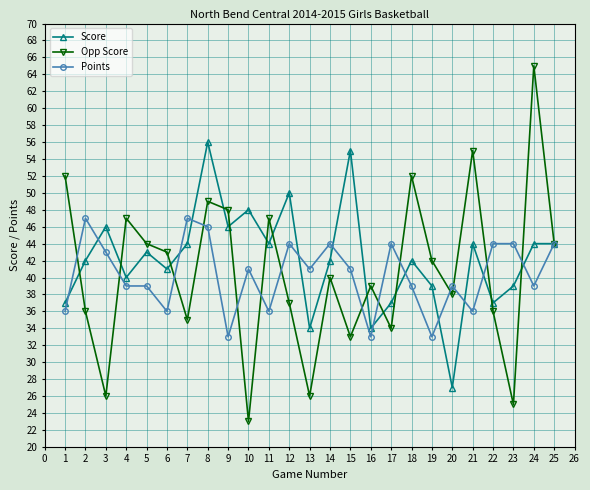

What is the total value across all series at 19?

114